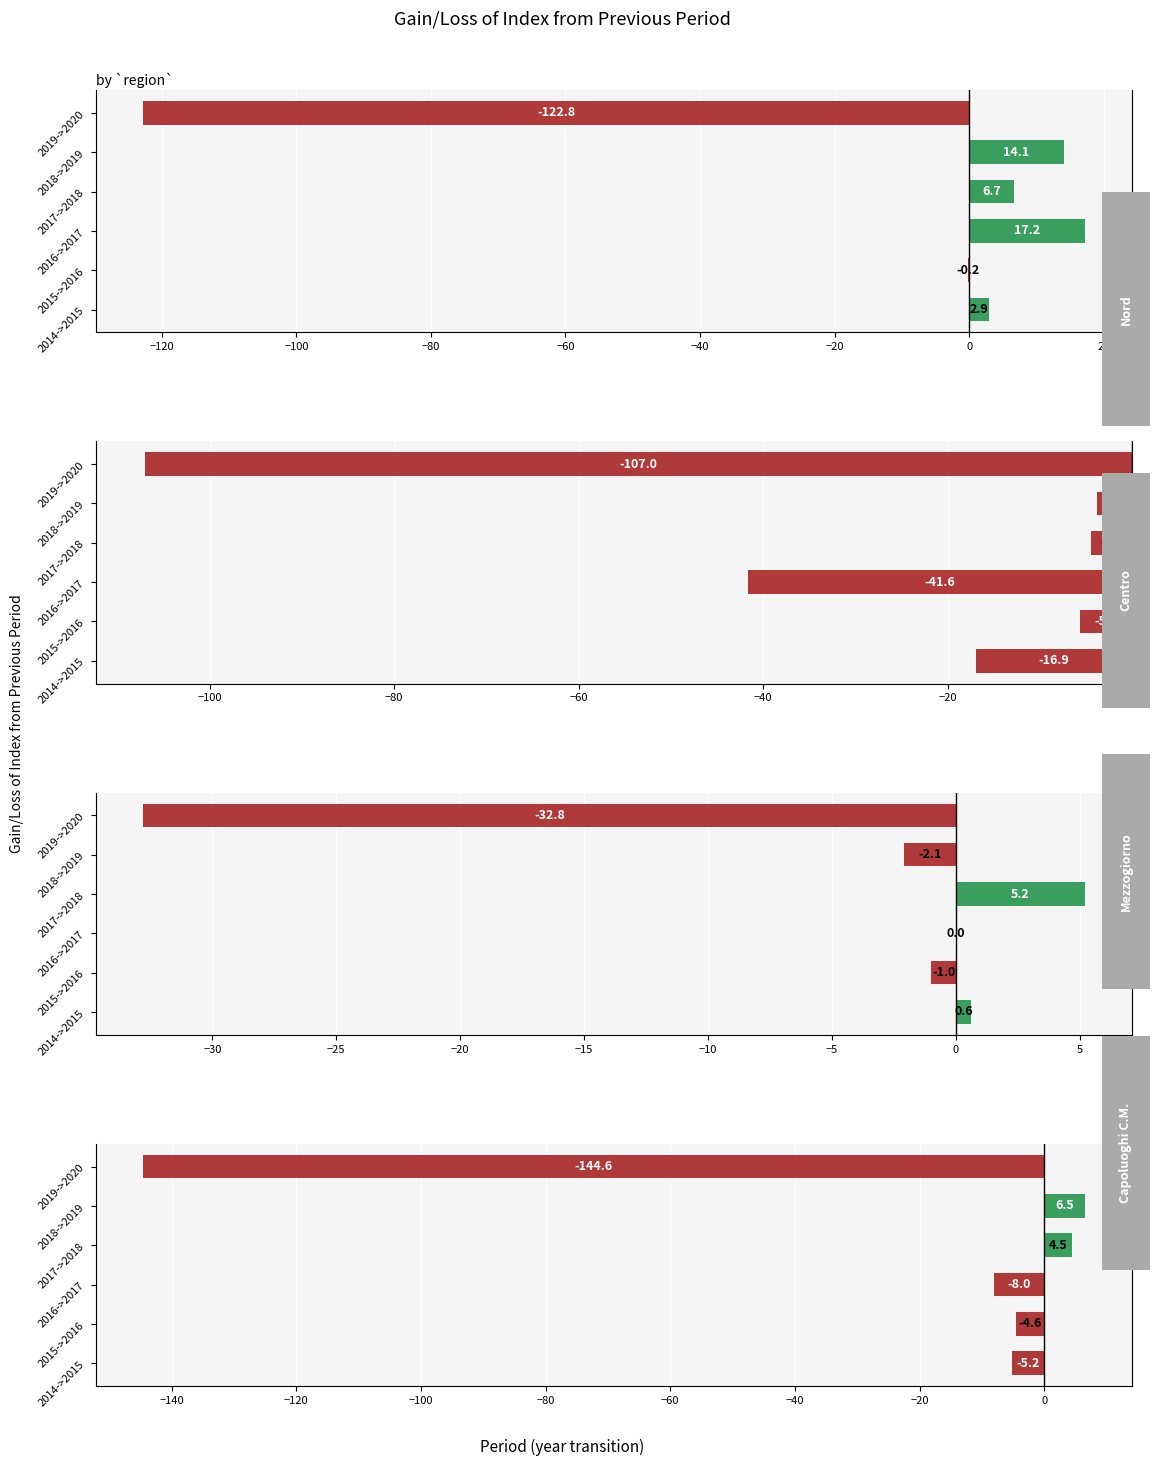

What is the sum of all Mezzogiorno values?

-30.1